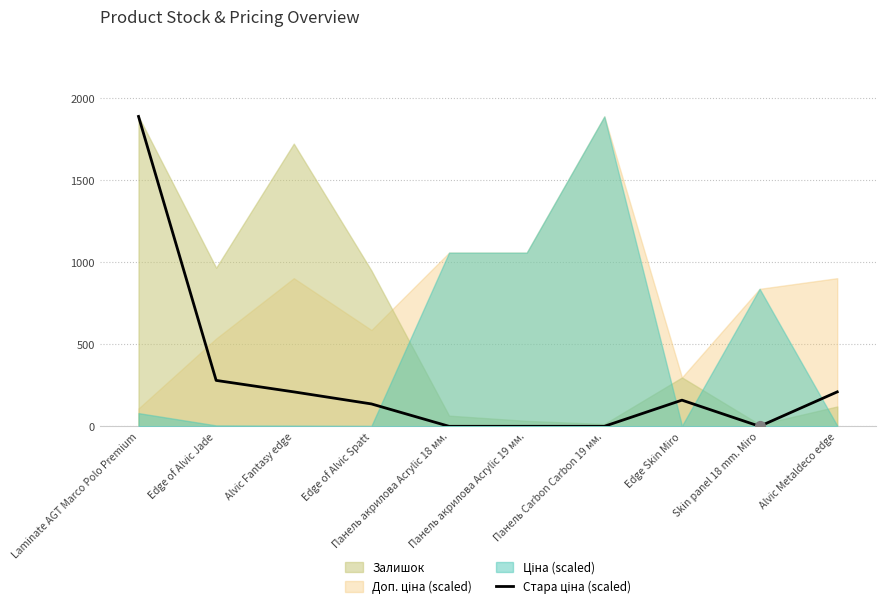

Between Edge of Alvic Spatt and Панель акрилова Acrylic 18 мм., which is larger?

Edge of Alvic Spatt